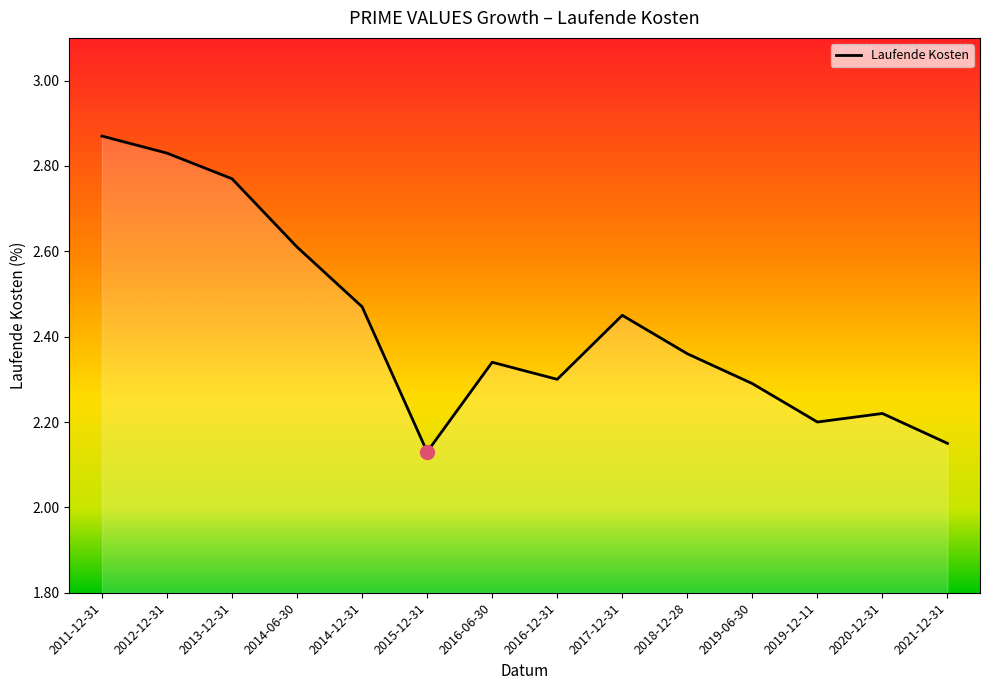

Which label corresponds to the largest value in the chart?

2011-12-31